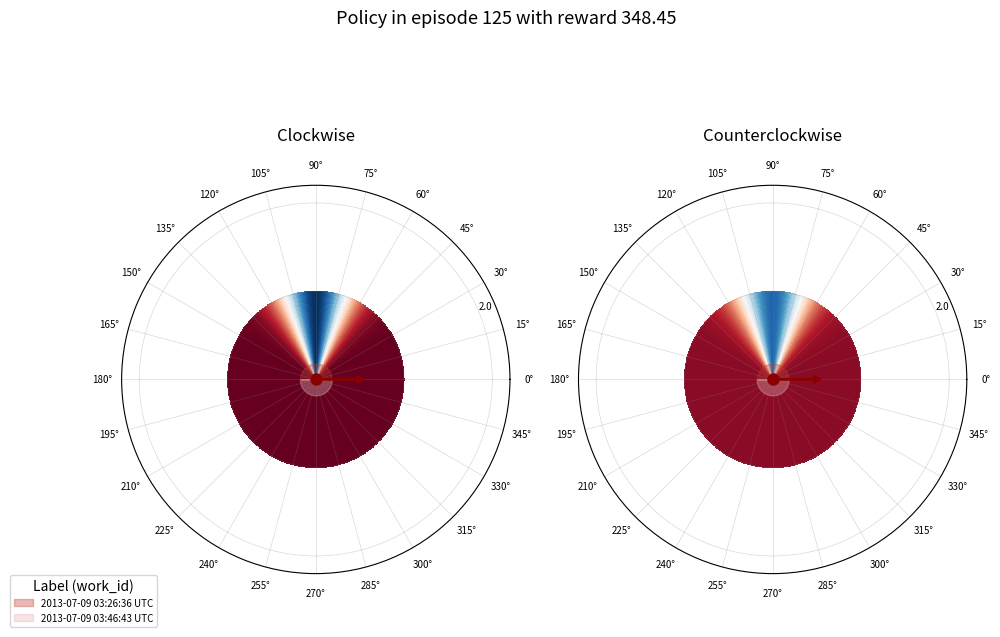

What percentage is NOT represented by 2013-07-09 03:46:43 UTC?

50.0%